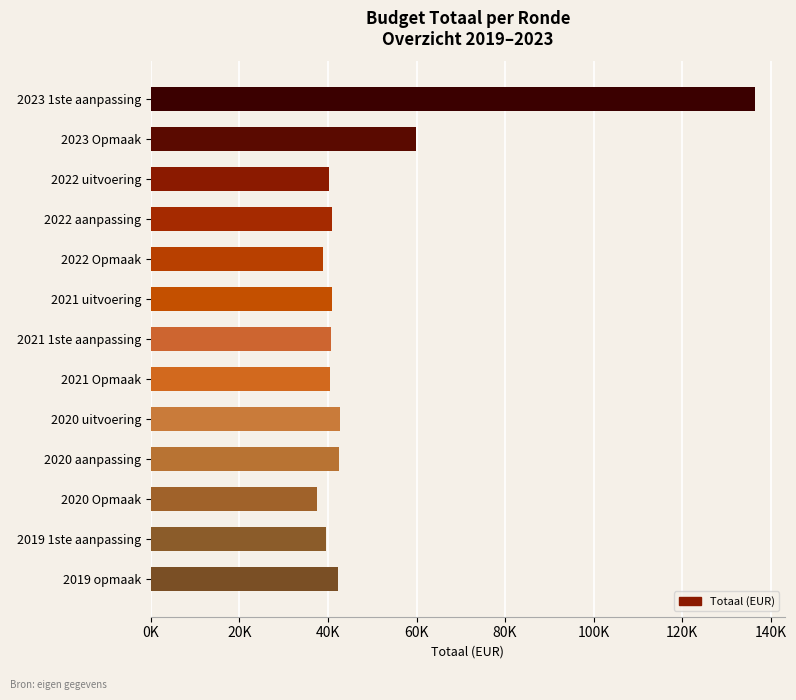

Are the bars horizontal?

Yes